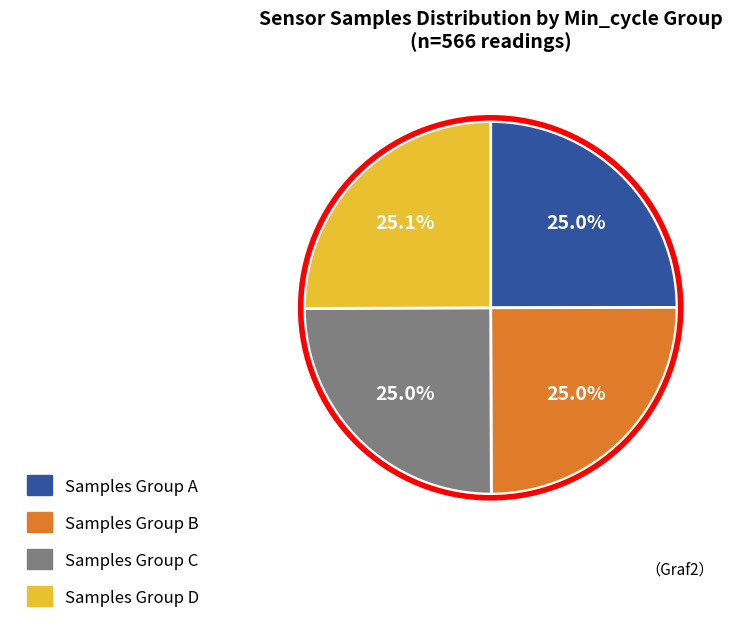

Combined, what portion of the pie is Samples Group C and Samples Group B?

50.0%